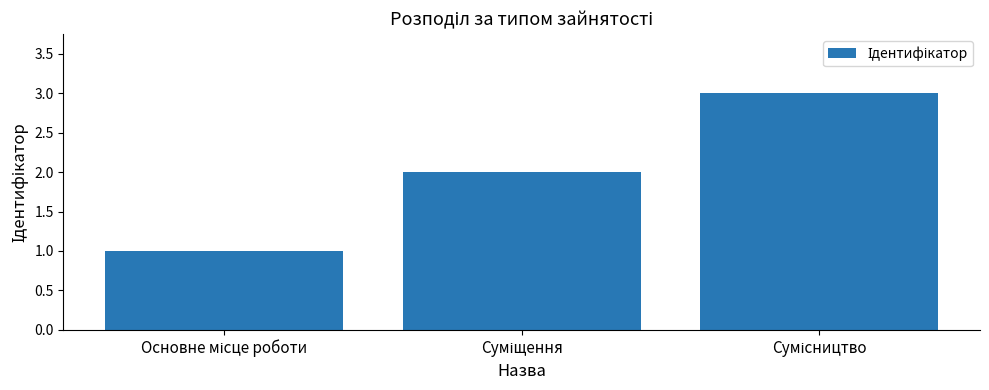

What is the sum of all values?

6